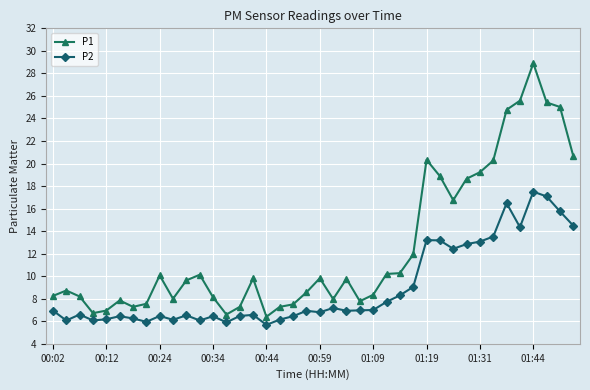

What are all the series names shown in the legend?

P1, P2